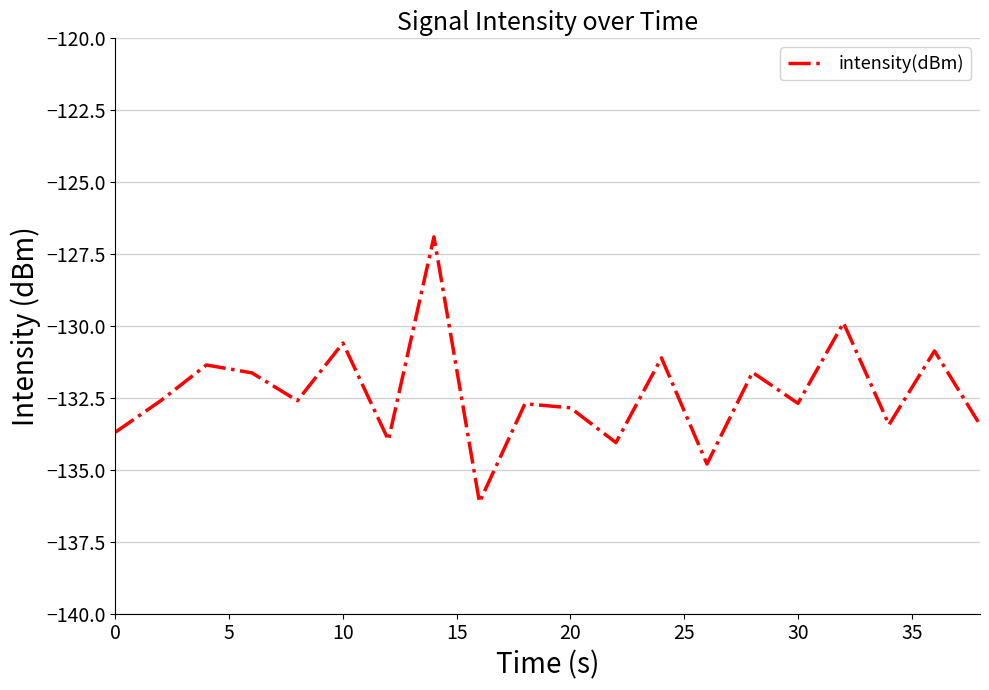

What is the greatest value displayed?

-126.9